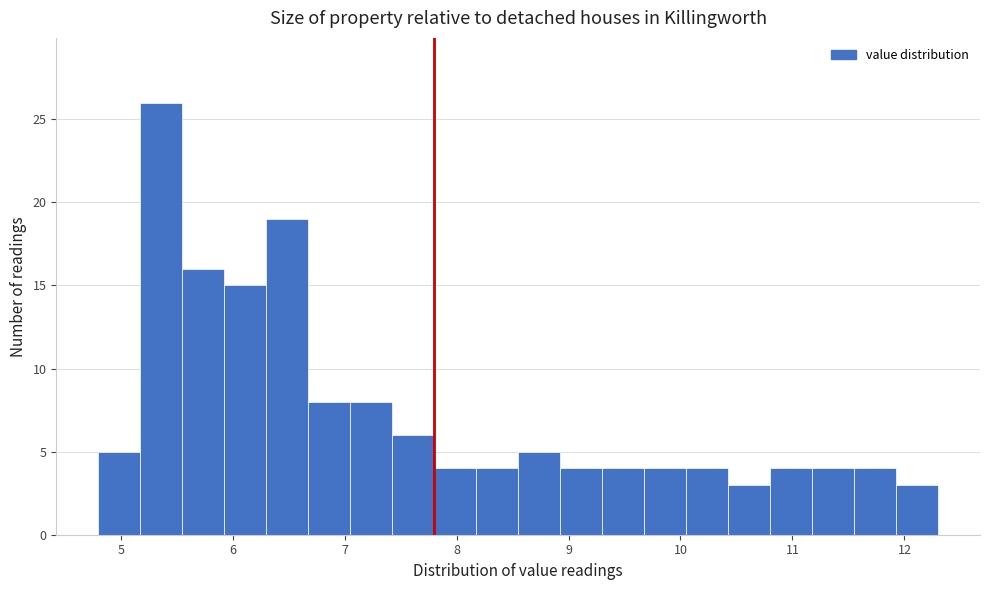

Read against the x-axis, roughly where is the centre of the tallest bar?

5.4